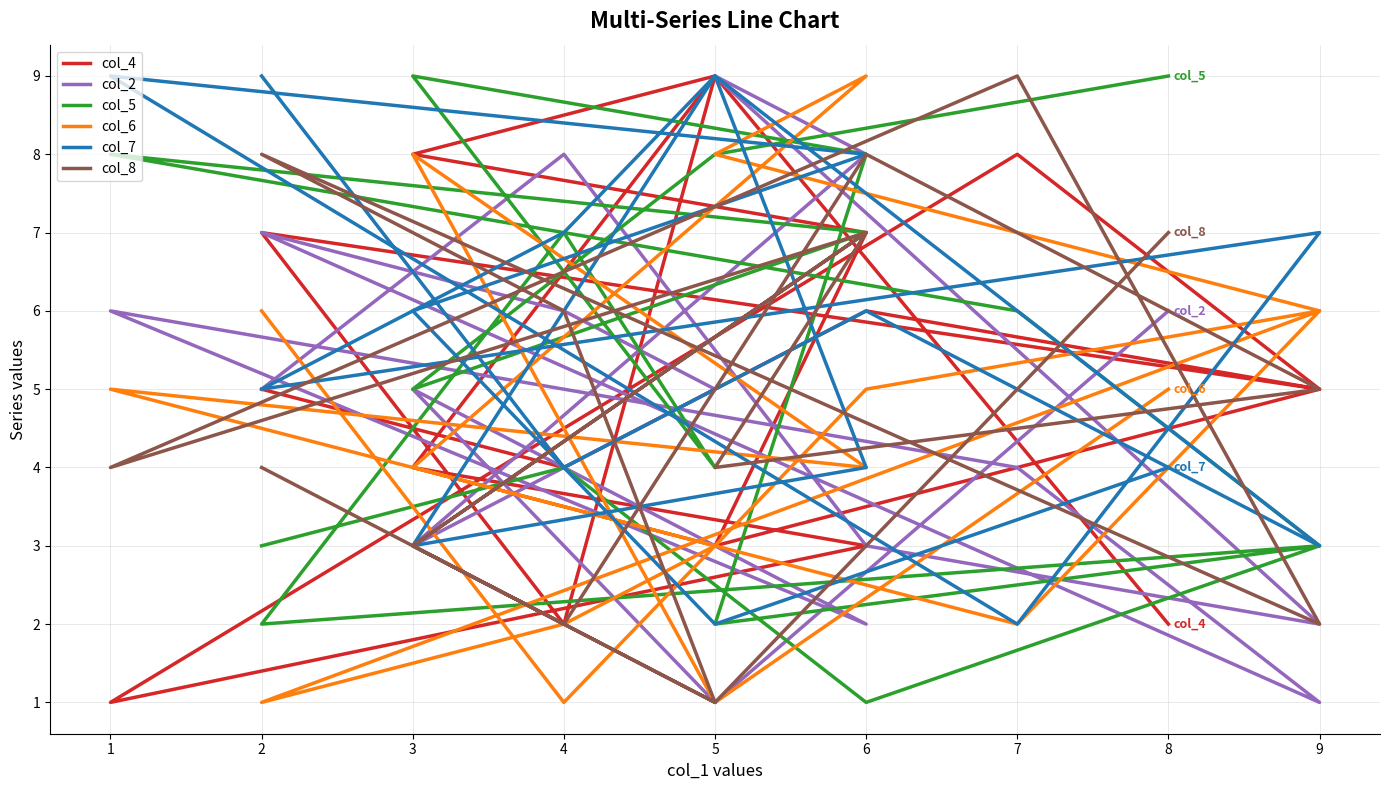

True or false: col_8 has more than 2 interior local peaks.

True